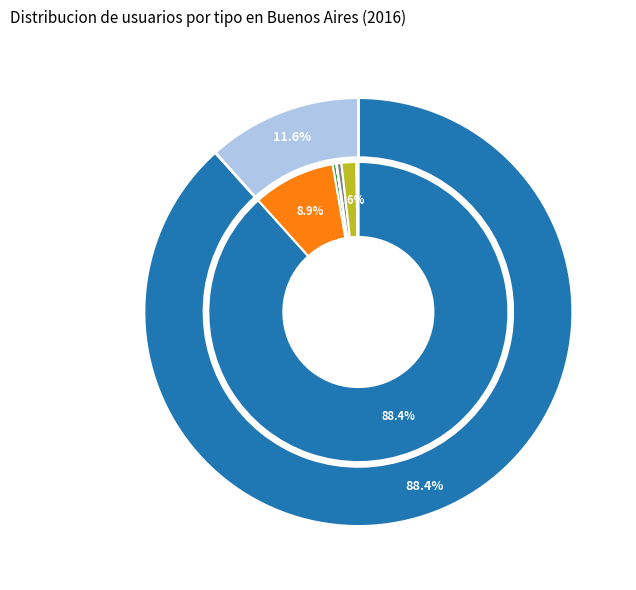

The A. Público slice represents 7% of the pie. True or false?

False